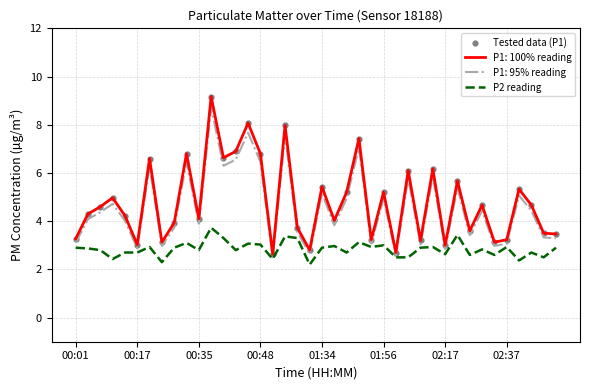

Which series has the largest range (max minus min)?

P1: 100% reading